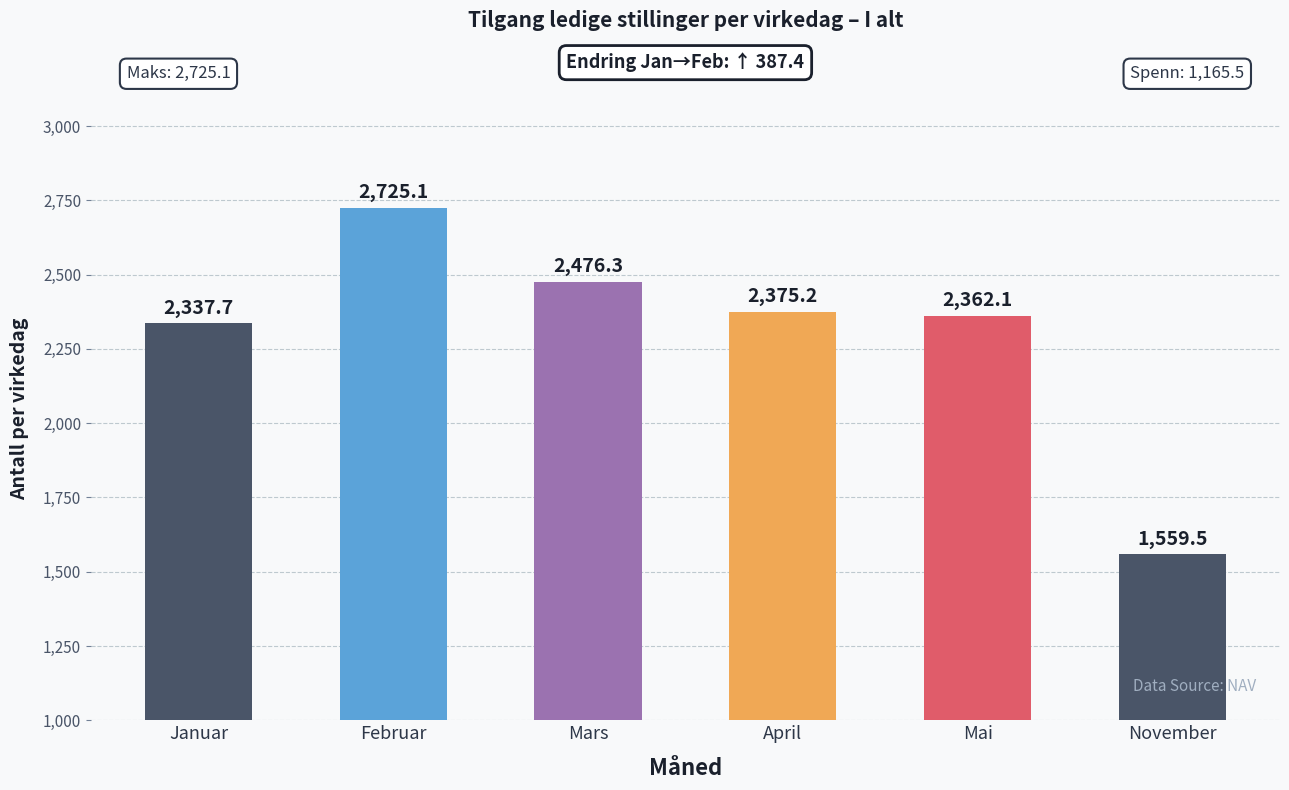

What is the change in value from Januar to Mars?

+138.6